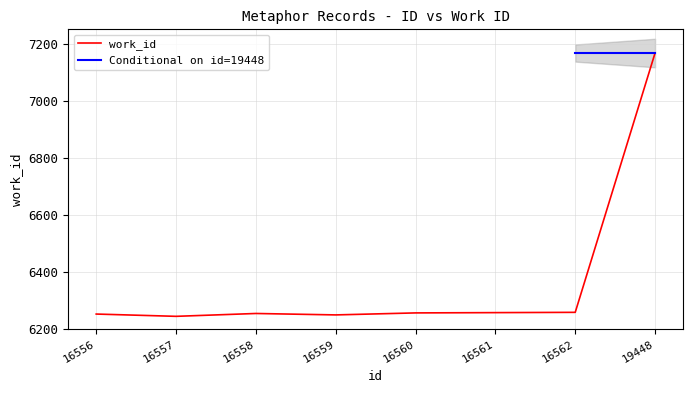

What is the difference between the maximum and minimum values?

922